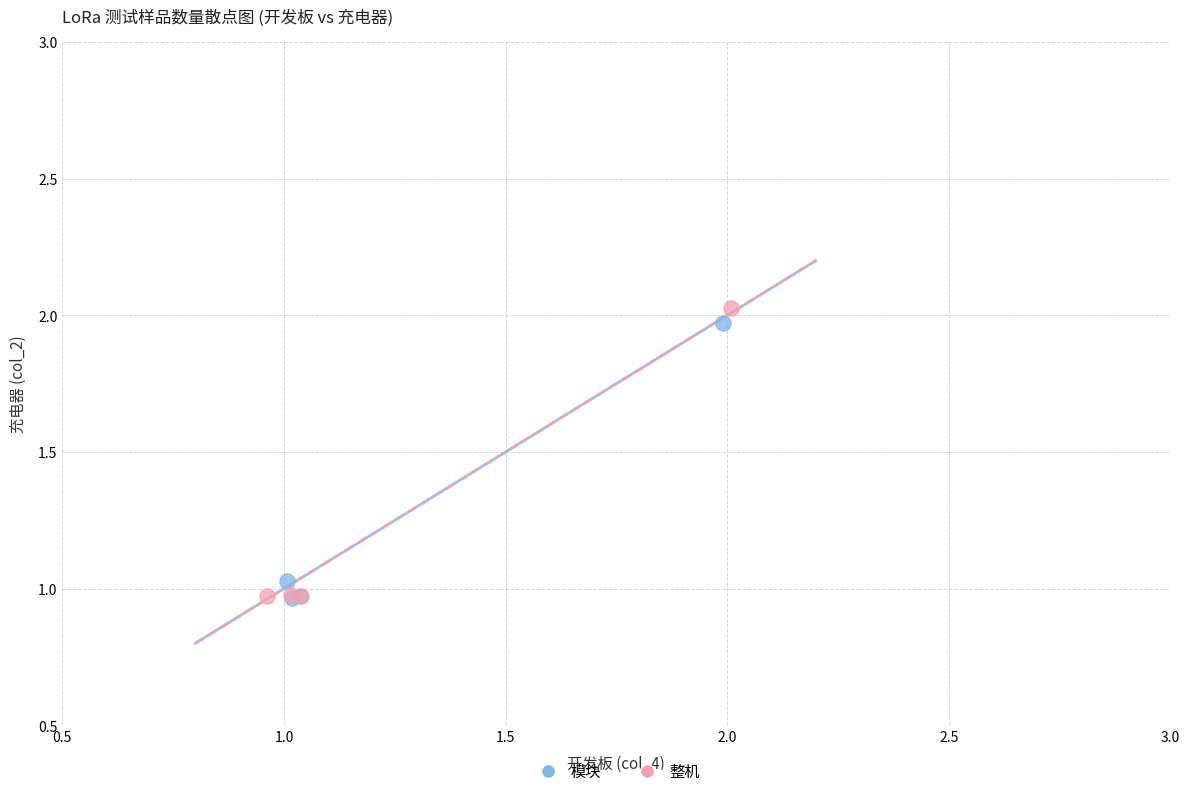

Which series has the largest Y range (max minus min)?

整机